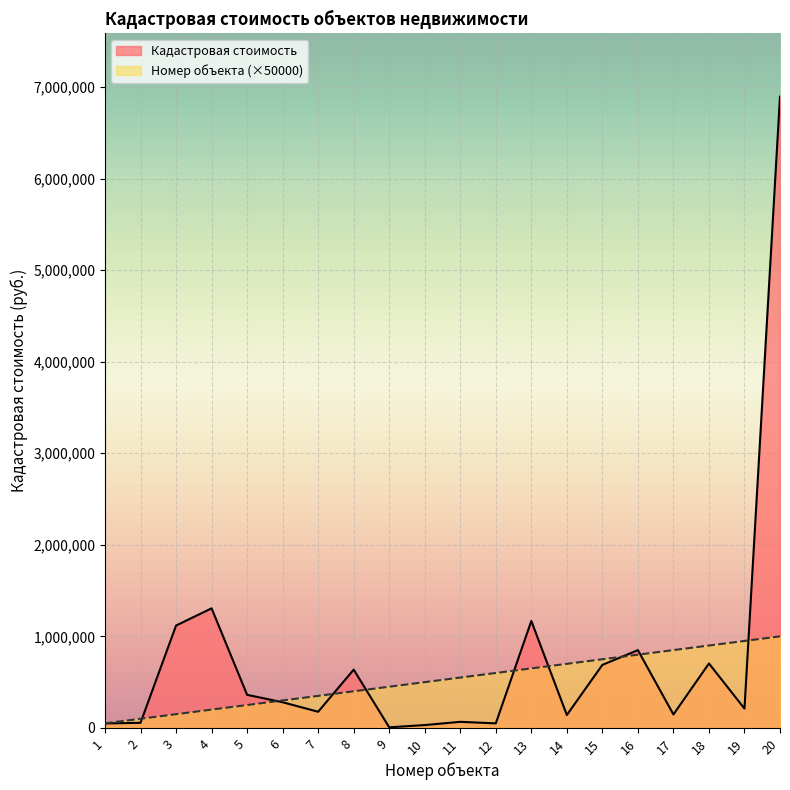

Where does the Номер объекта series first go above 550000?

12